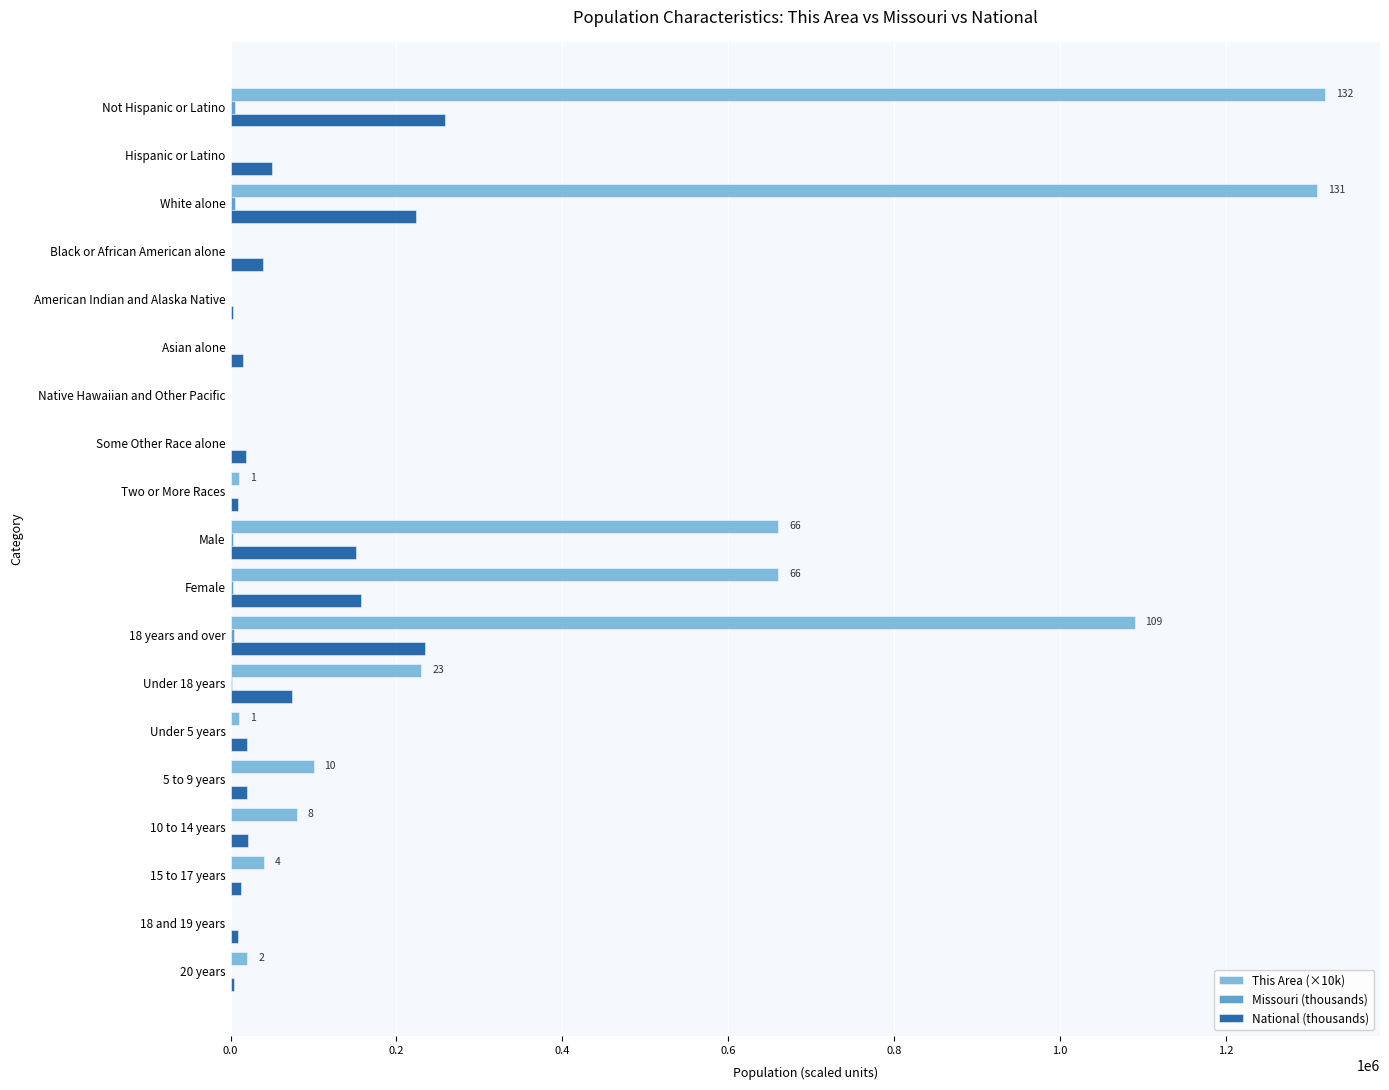

Which series has the largest total across all categories?

This Area (×10k)